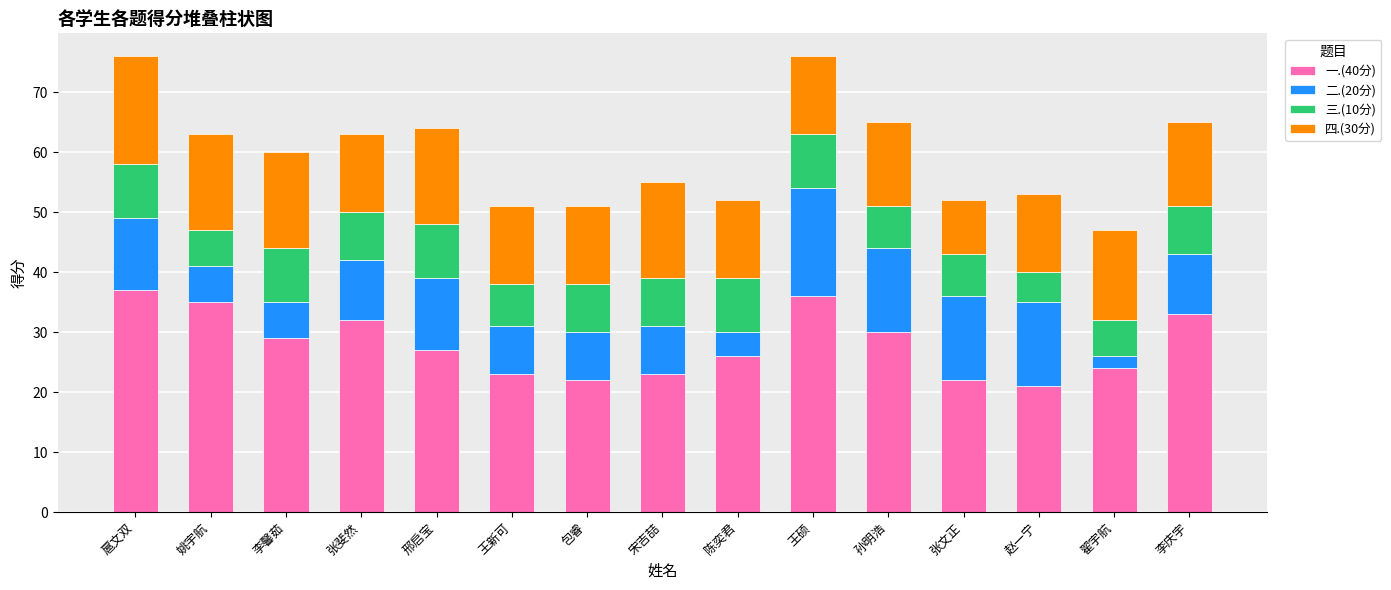

What are all the series names shown in the legend?

一.(40分), 二.(20分), 三.(10分), 四.(30分)